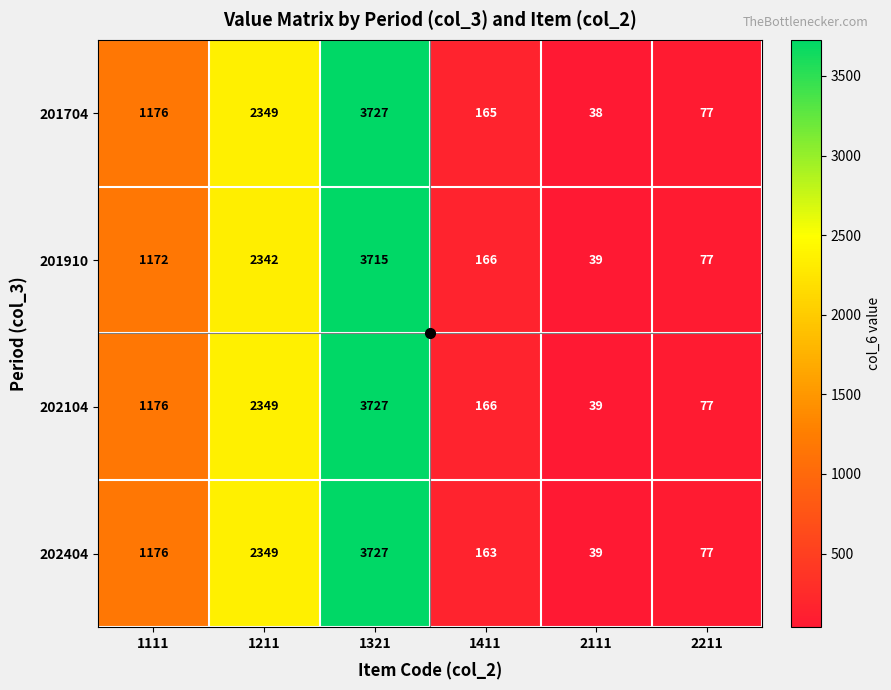

What is the sum of all 201910 values?

7511